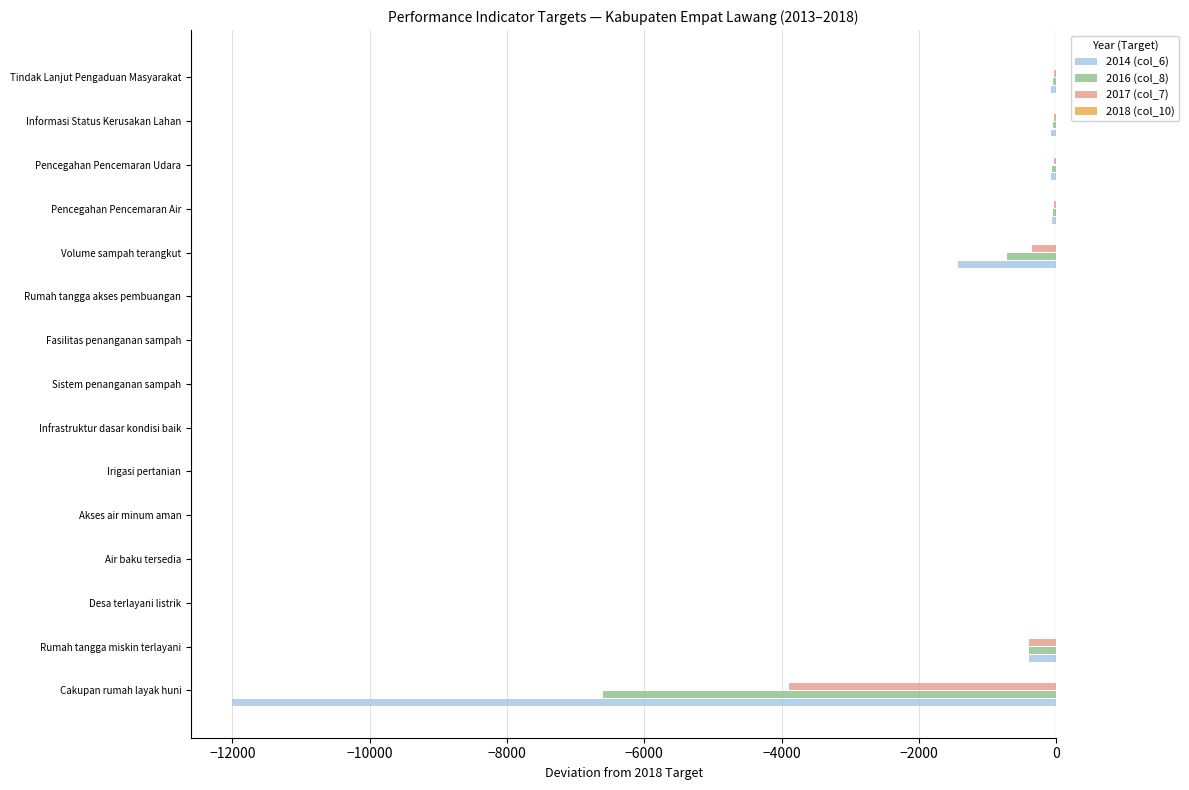

What is the sum of all 2017 (col_7) values?

-4798.3